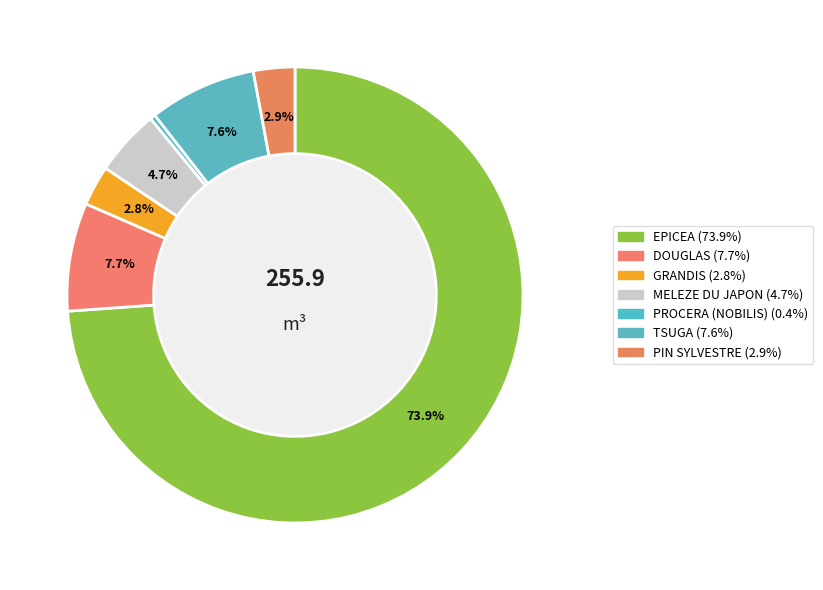

Between GRANDIS and MELEZE DU JAPON, which is larger?

MELEZE DU JAPON